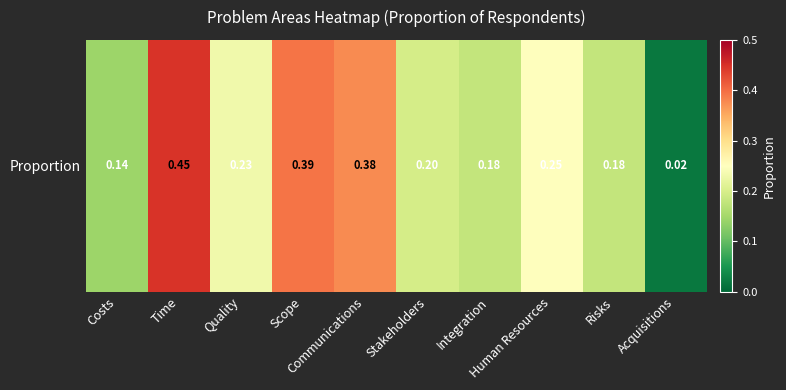

List the labels in order of value, smallest first.

Acquisitions, Costs, Integration, Risks, Stakeholders, Quality, Human Resources, Communications, Scope, Time